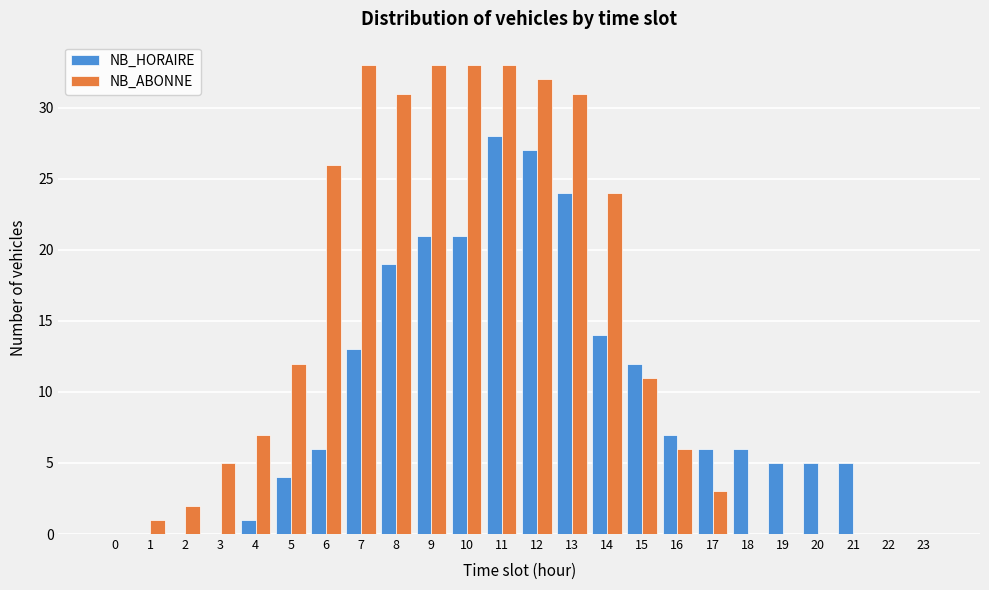

Is it true that NB_HORAIRE equals 10 at 16?

False